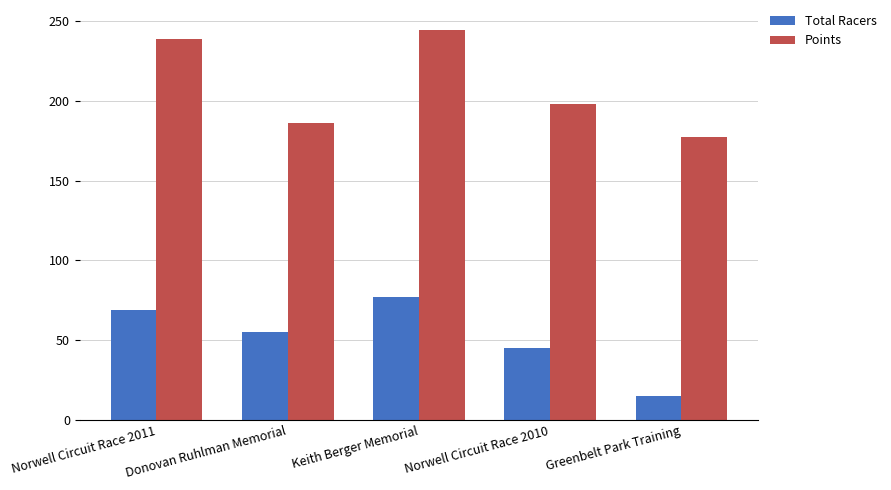

Between Norwell Circuit Race 2011 and Donovan Ruhlman Memorial, which series saw the biggest shift?

Points